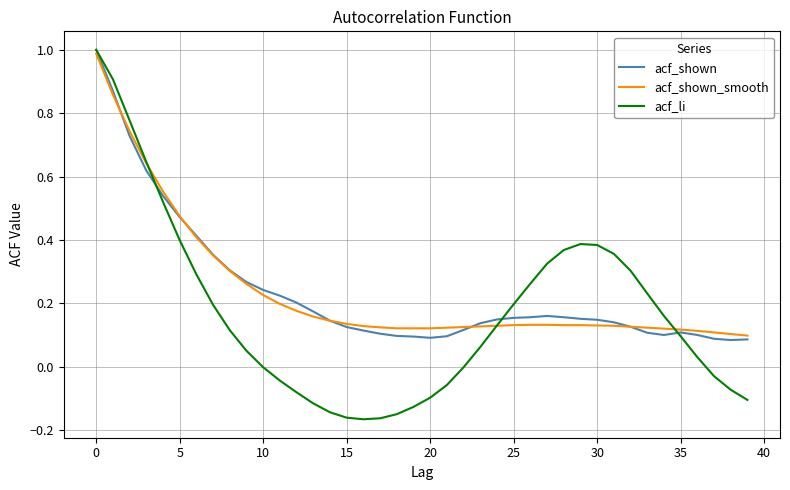

What is the maximum value shown in the chart?

1.0